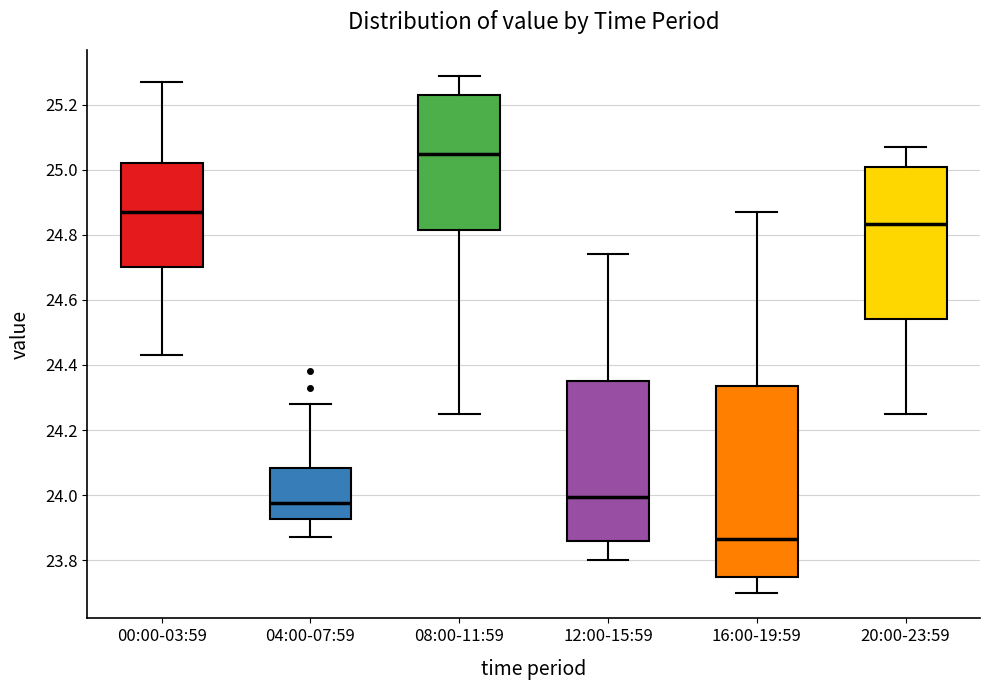

Where does the lower whisker of the box for 20:00-23:59 end on the y-axis? The values are not printed on the chart, so give them approximately, as read against the axis.

24.26